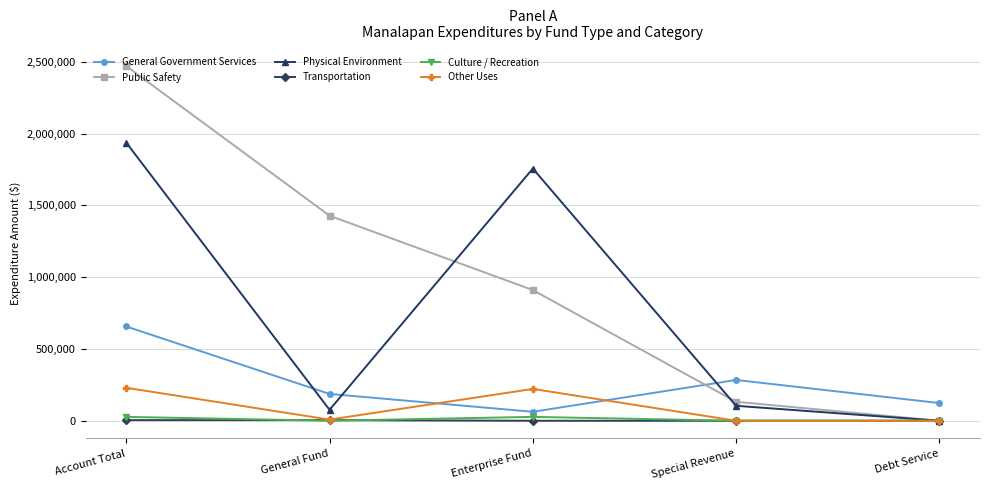

What is the value of the General Government Services point at the 2nd from the left?

186818